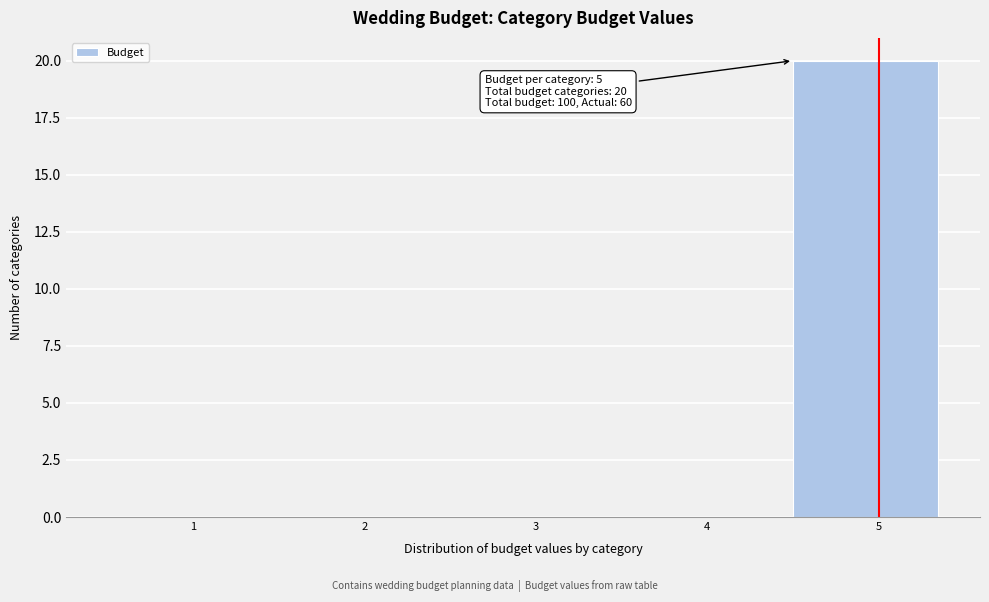

Reading left to right, extract all data points from this chart.

1=0	2=0	3=0	4=0	5=20